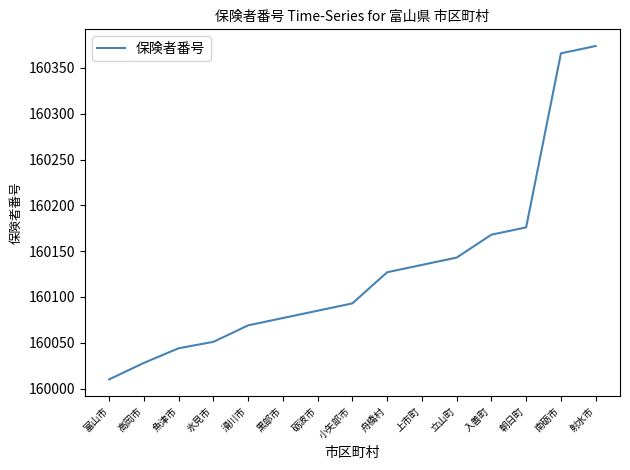

Reading left to right, what are all the values shown in this chart?

160010	160028	160044	160051	160069	160077	160085	160093	160127	160135	160143	160168	160176	160366	160374